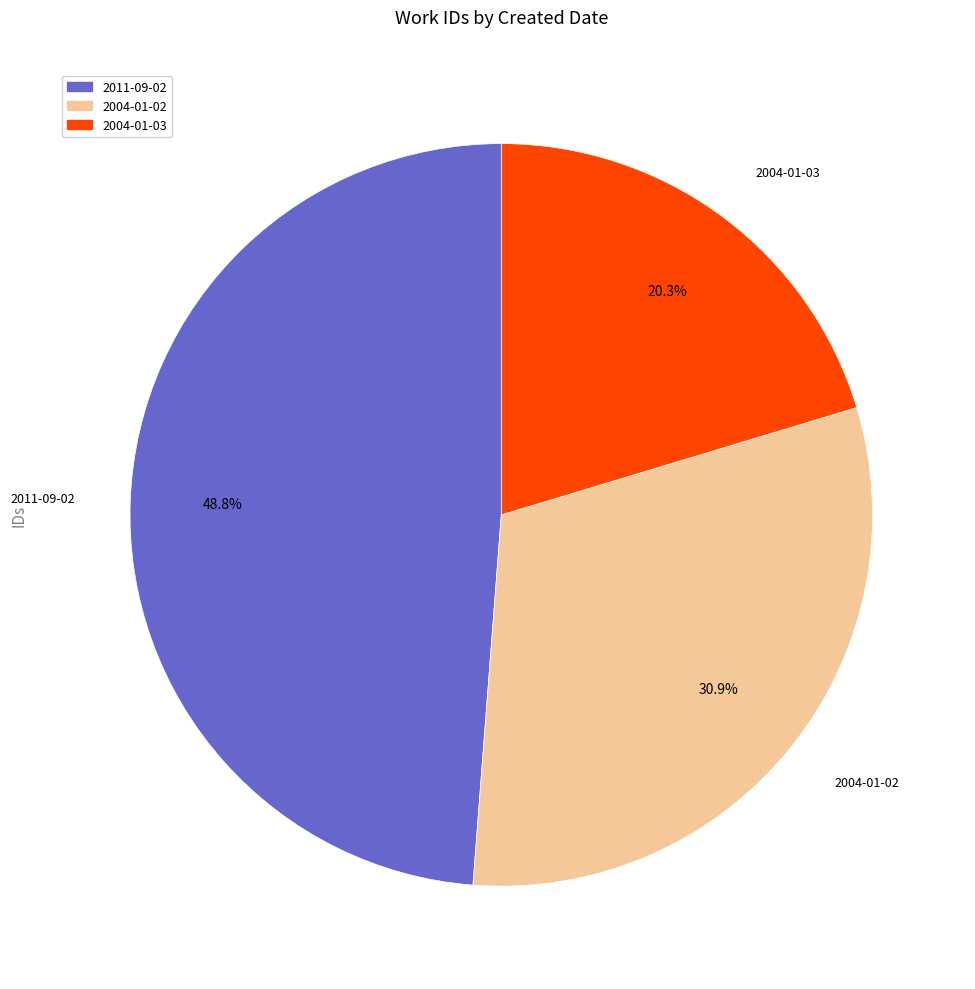

How many slices are in this pie chart?

3